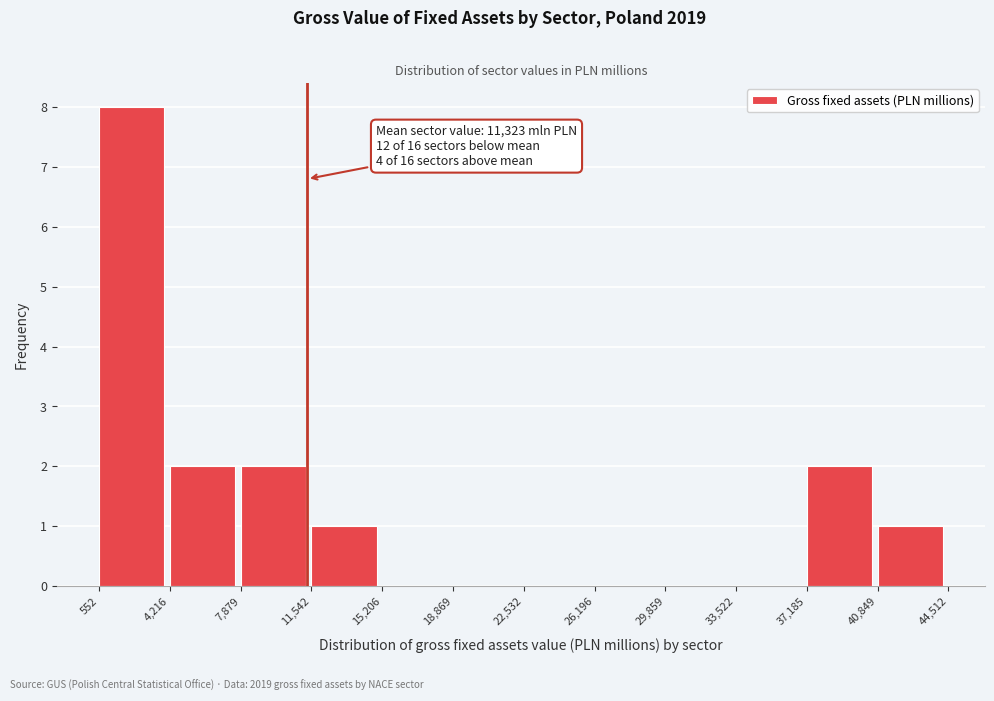

Over which range of the x-axis is the bar tallest?

552 to 4,216